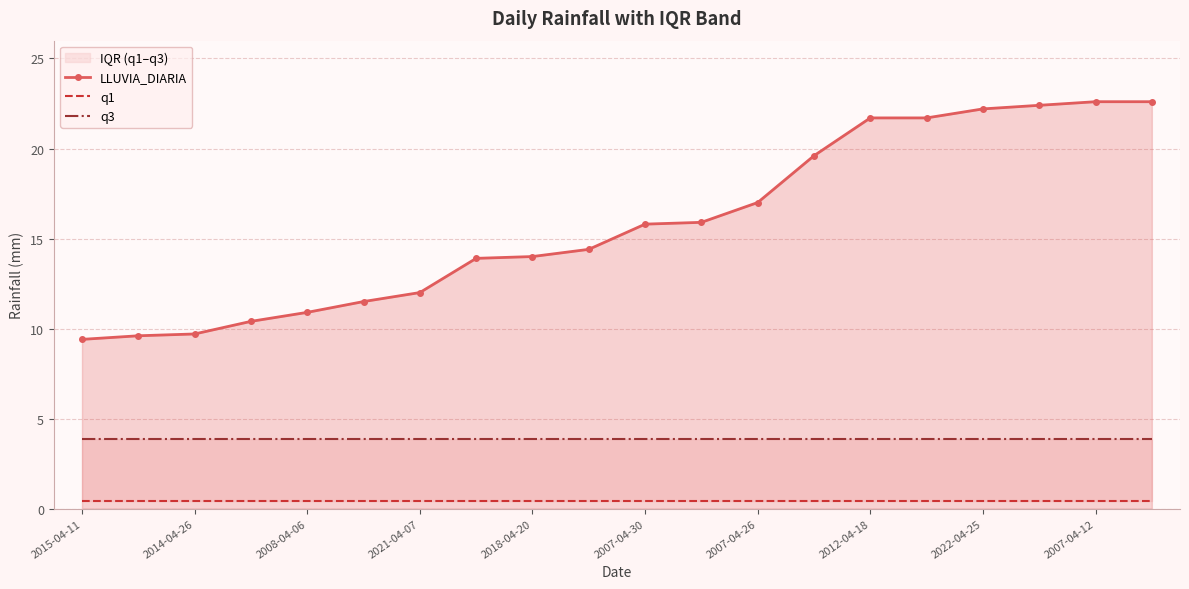

How many lines are shown in the chart?

3